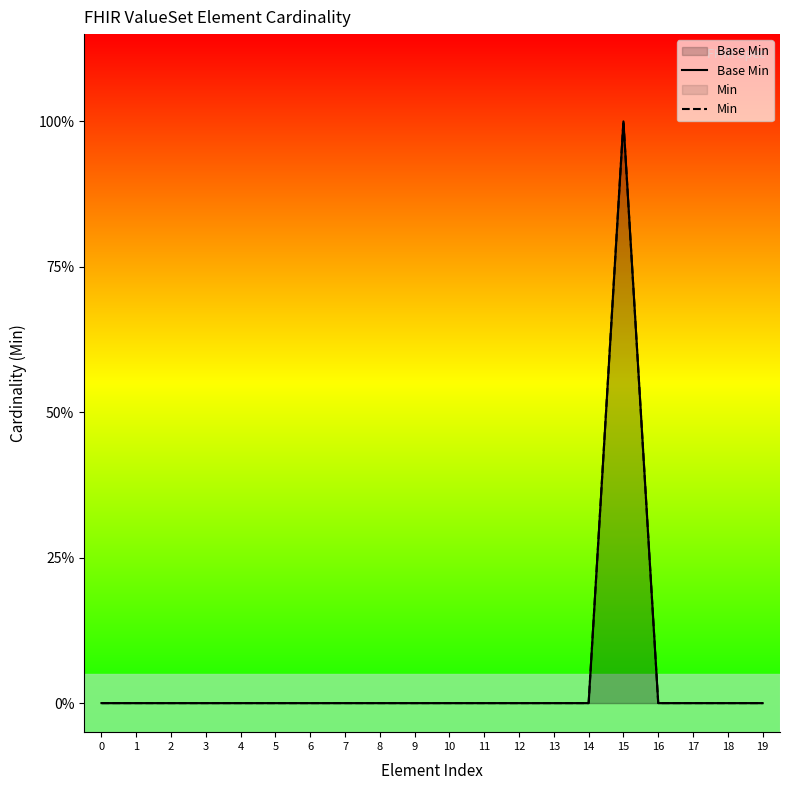

Which series has the largest range (max minus min)?

Base Min